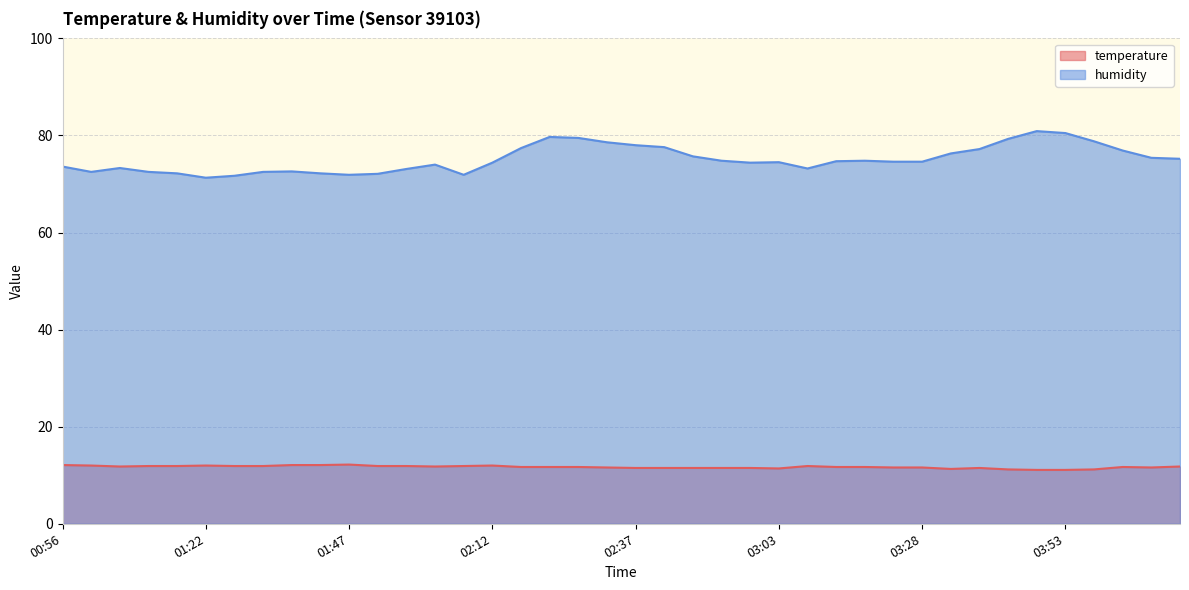

Between 01:17 and 02:32, which is larger?

01:17